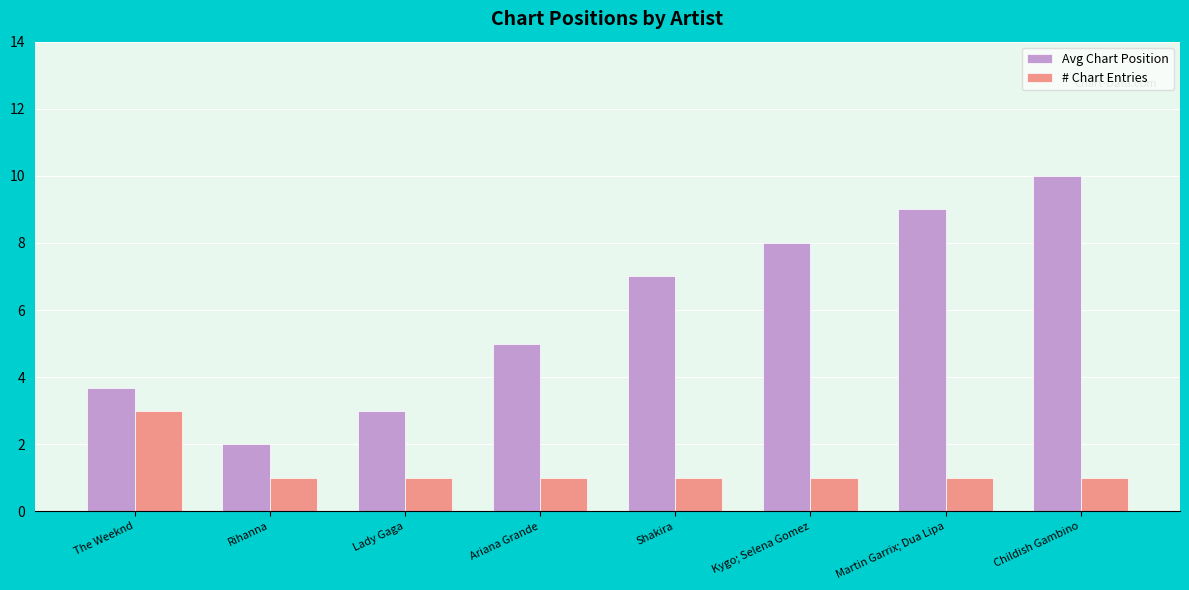

Is it true that # Chart Entries equals 1.6 at Lady Gaga?

False